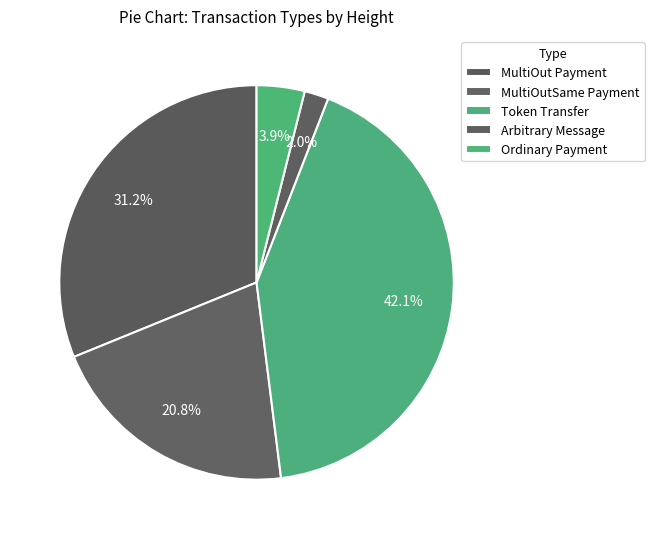

Count the number of slices in the pie.

5